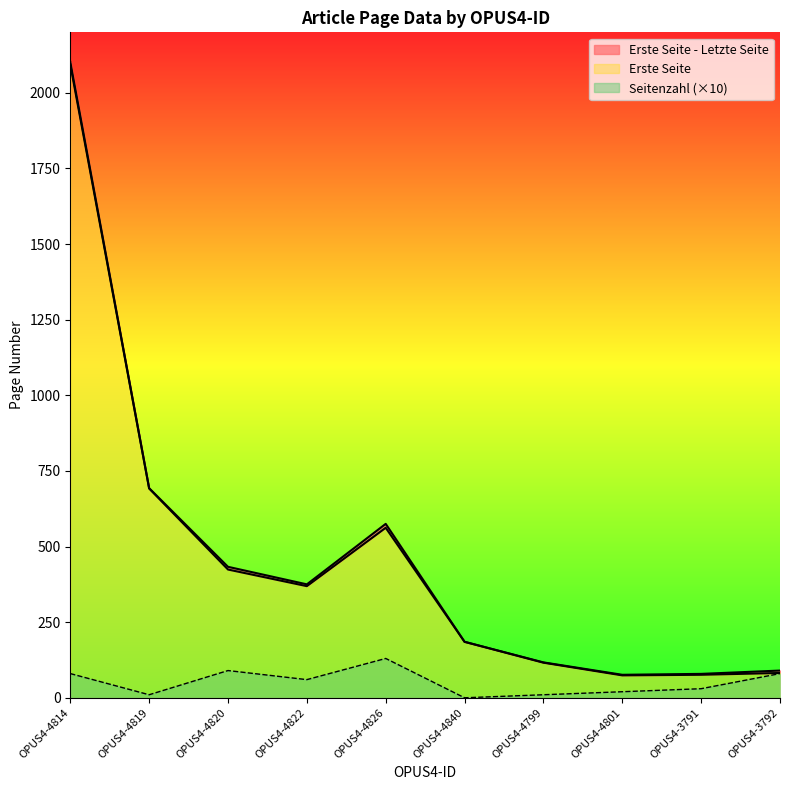

Where is Erste Seite nearest to the value 1084?

OPUS4-4819